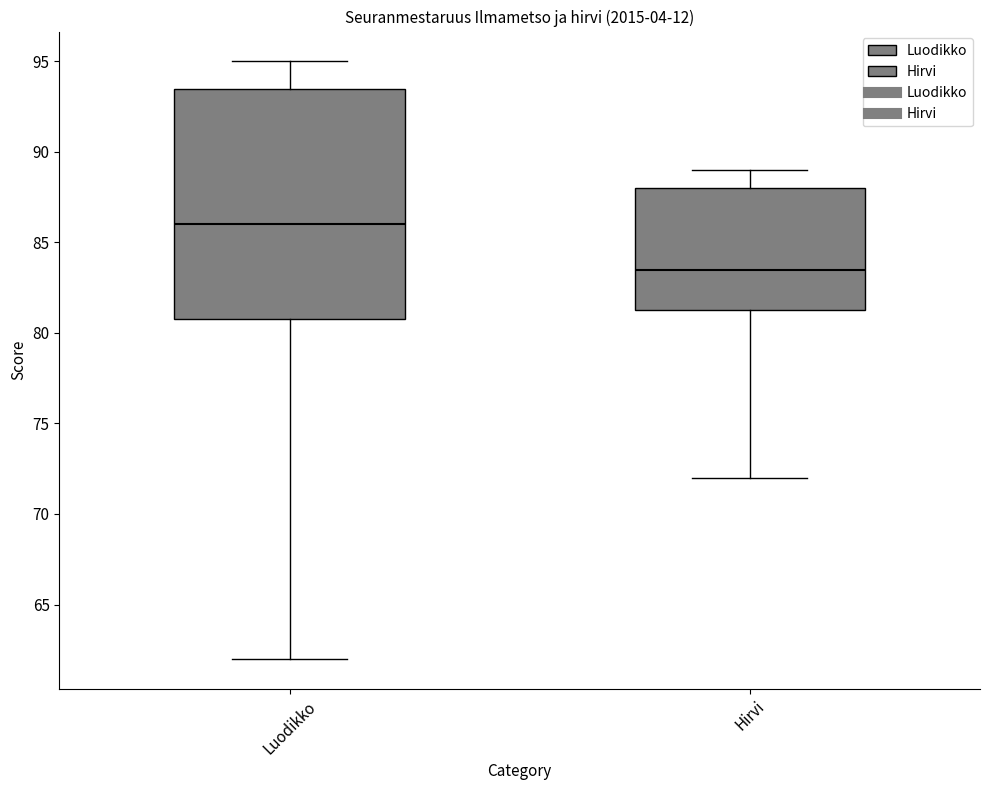

Which box has the lowest median line?

Hirvi